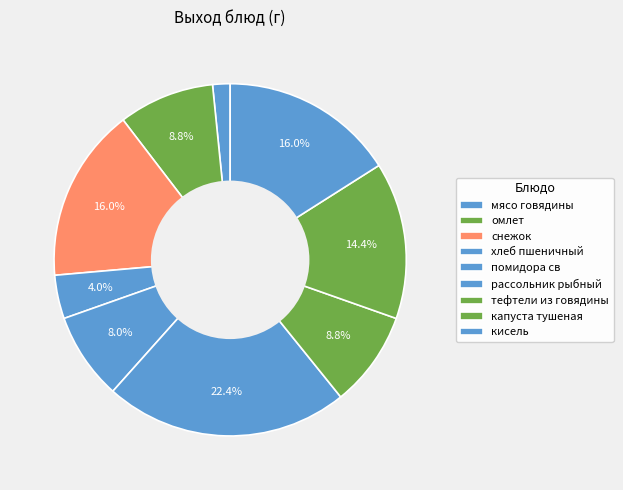

The омлет slice represents 21% of the pie. True or false?

False